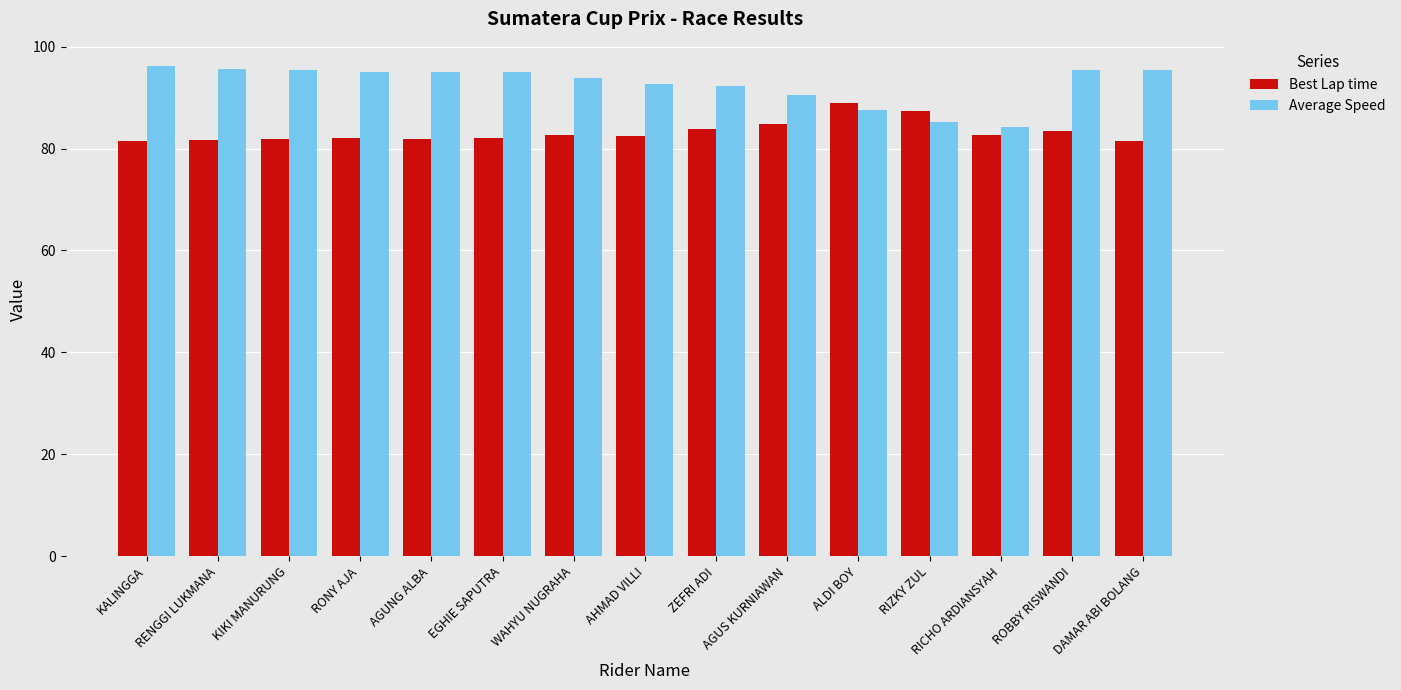

How many series are shown in this chart?

2